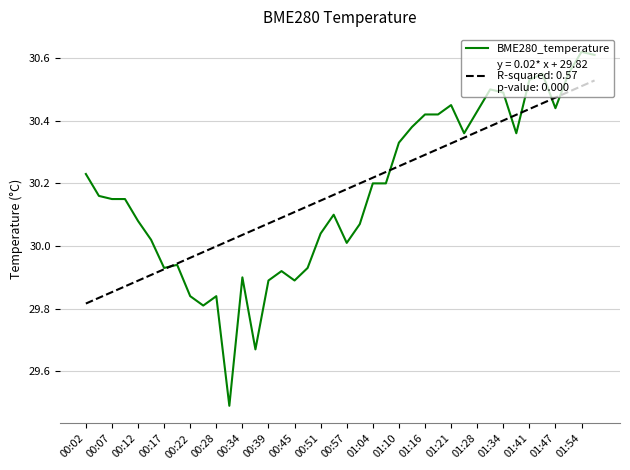

What is the smallest value displayed?

29.5